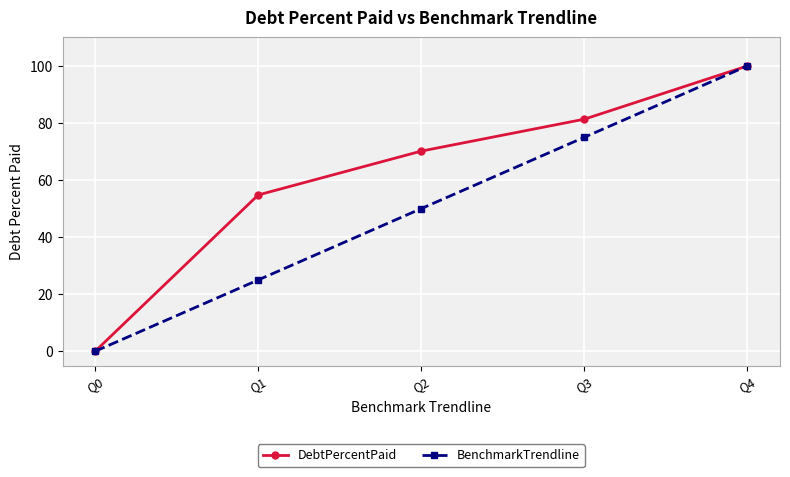

Is it true that BenchmarkTrendline equals 100.0 at Q4?

True